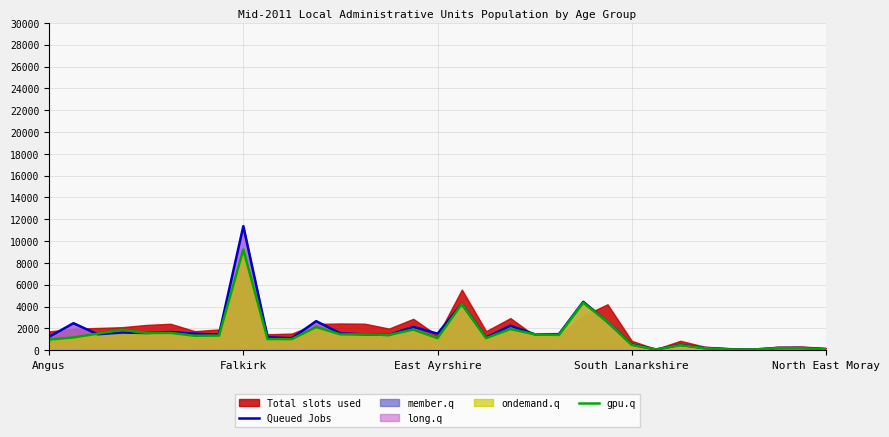

What is the highest value of the Queued Jobs series?

11364